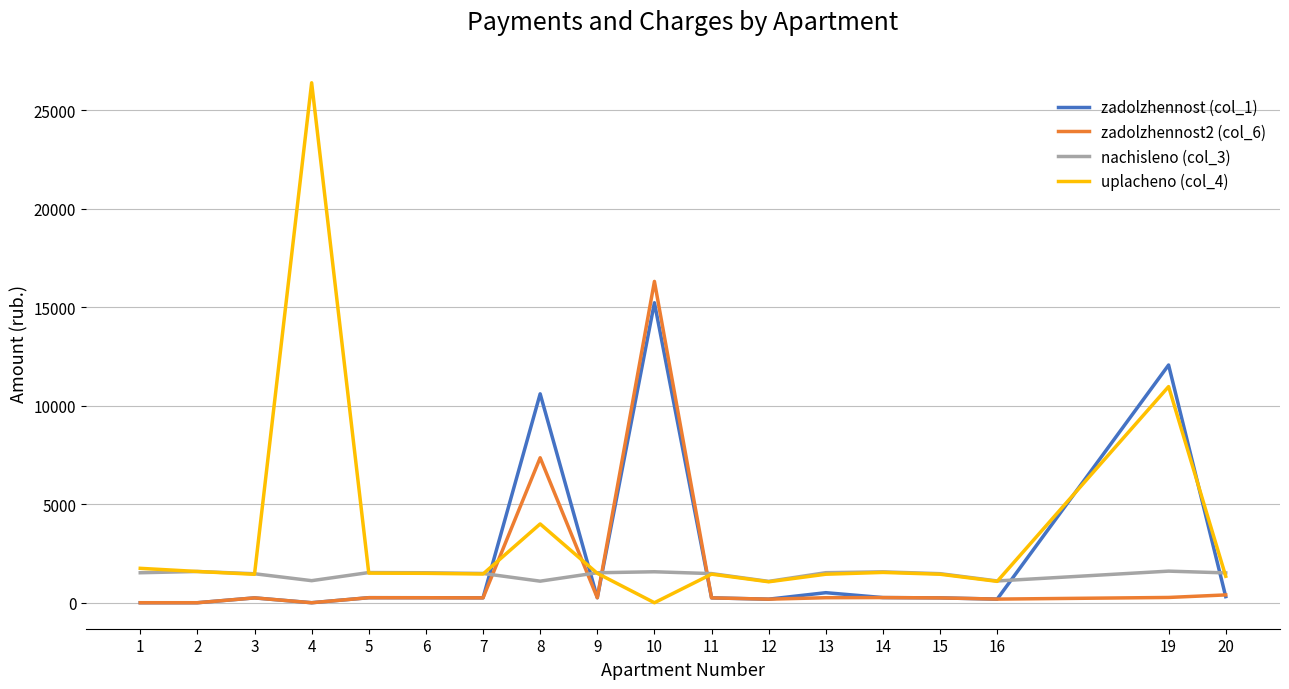

At how many categories does at least one series exceed 22256?

1